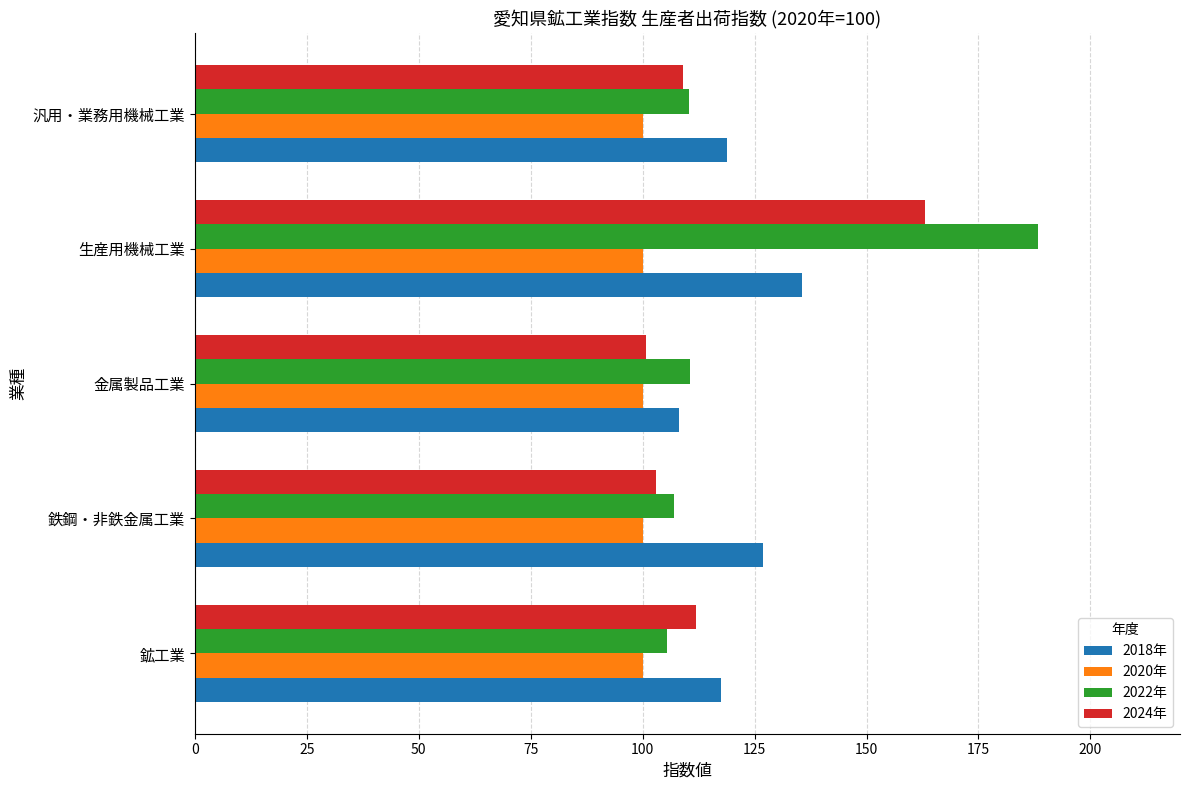

What value does the 2020年 series have at 汎用・業務用機械工業?

100.0